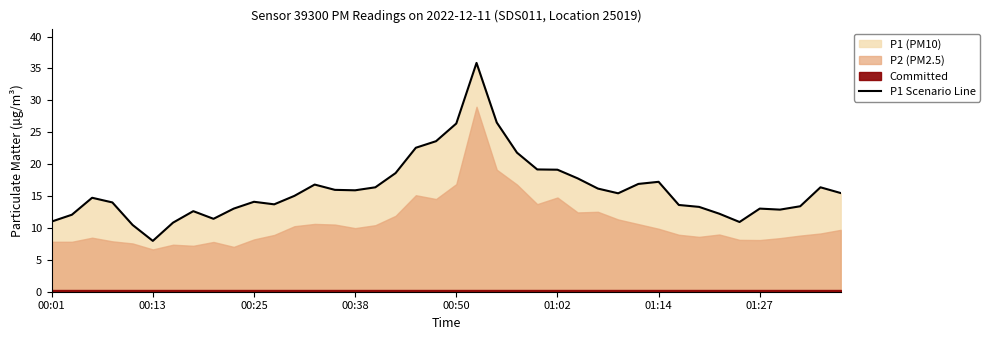

What is the change in value from 24 to 34?

-8.2